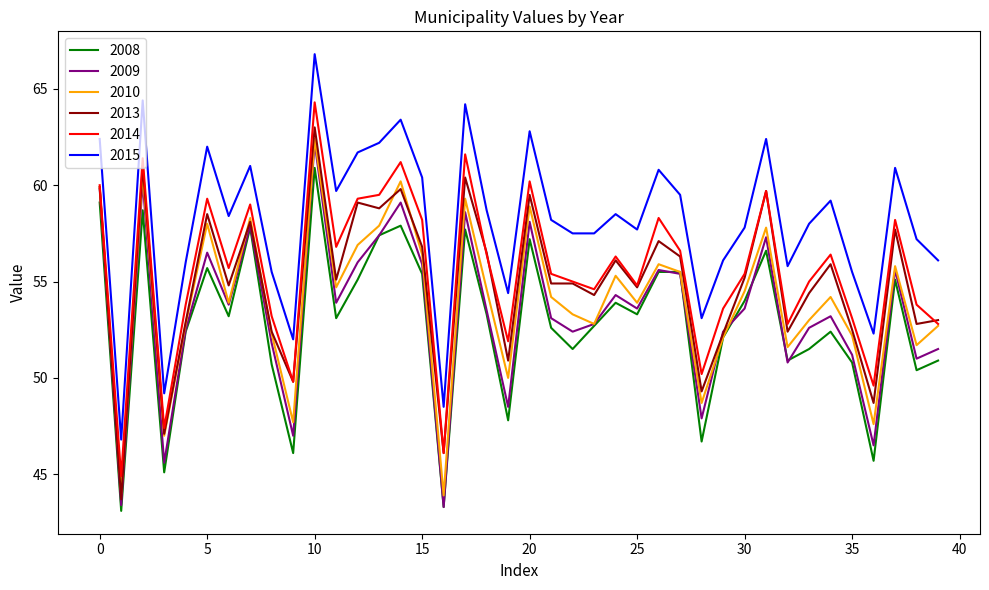

True or false: 2009 and 2015 cross at least once.

False